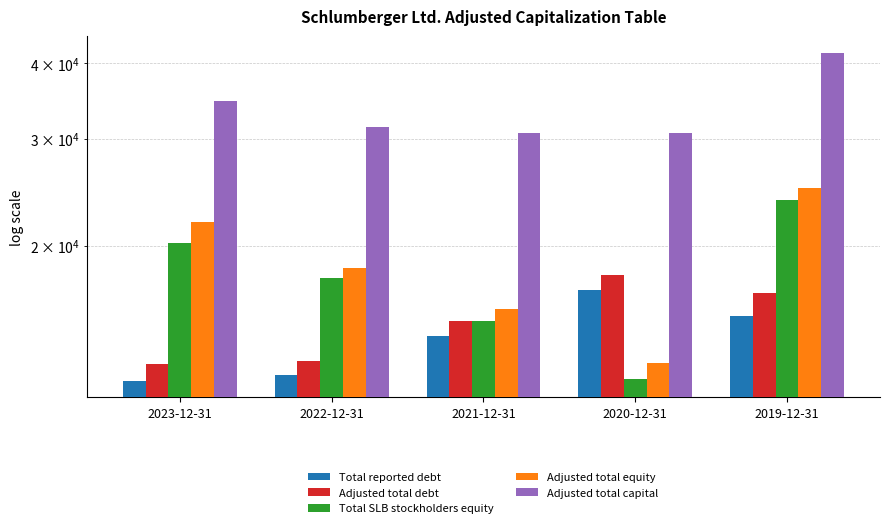

What are all the series names shown in the legend?

Total reported debt, Adjusted total debt, Total SLB stockholders equity, Adjusted total equity, Adjusted total capital